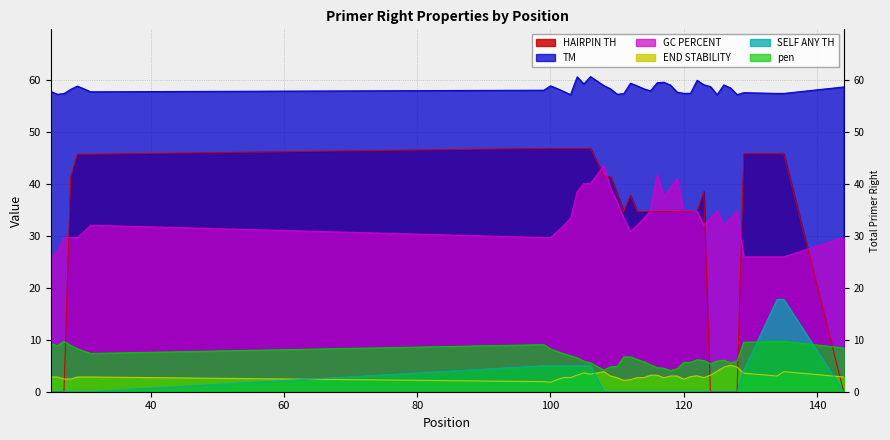

At which category does the chart reach its minimum across all series?

25